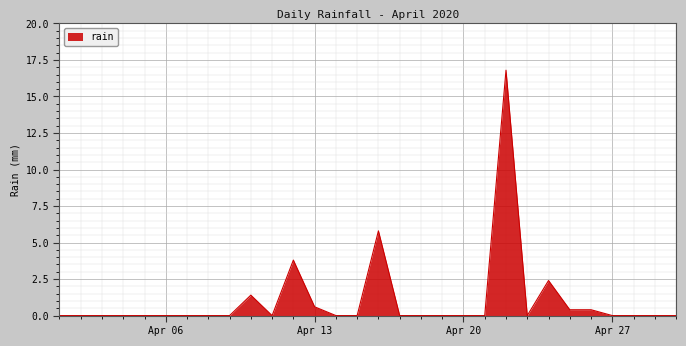

Reading right to left, extract all data points from this chart.

0.0	0.0	0.0	0.0	0.4	0.4	2.4	0.0	16.8	0.0	0.0	0.0	0.0	0.0	5.8	0.0	0.0	0.6	3.8	0.0	1.4	0.0	0.0	0.0	0.0	0.0	0.0	0.0	0.0	0.0